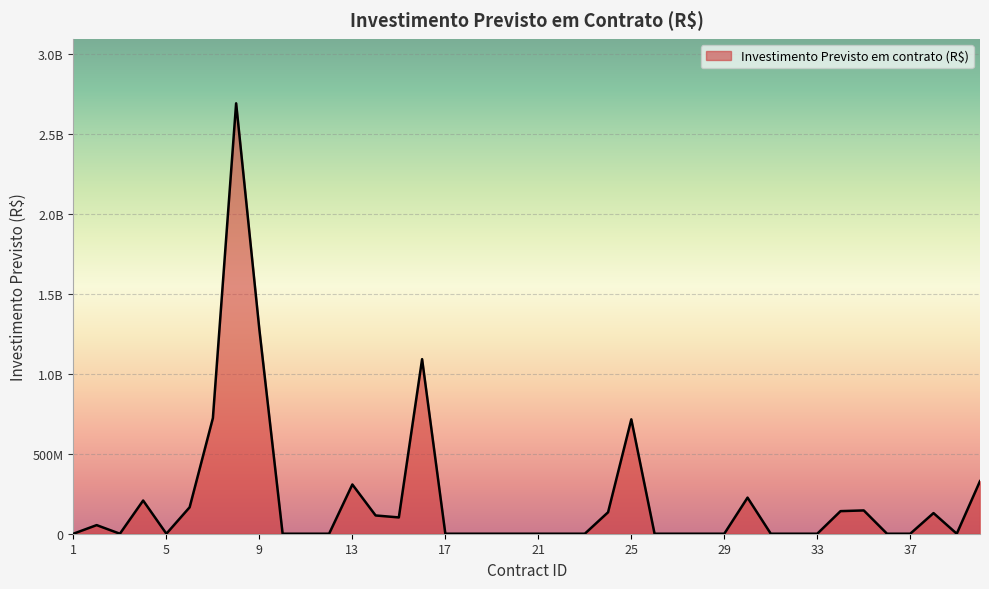

How many interior local peaks (higher than both neighbors) does the data have?

9